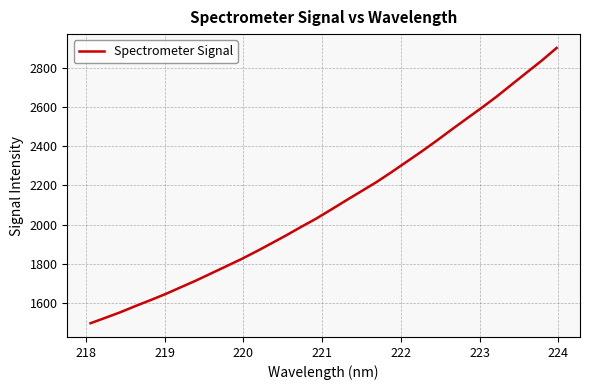

What is the smallest value displayed?

1499.1